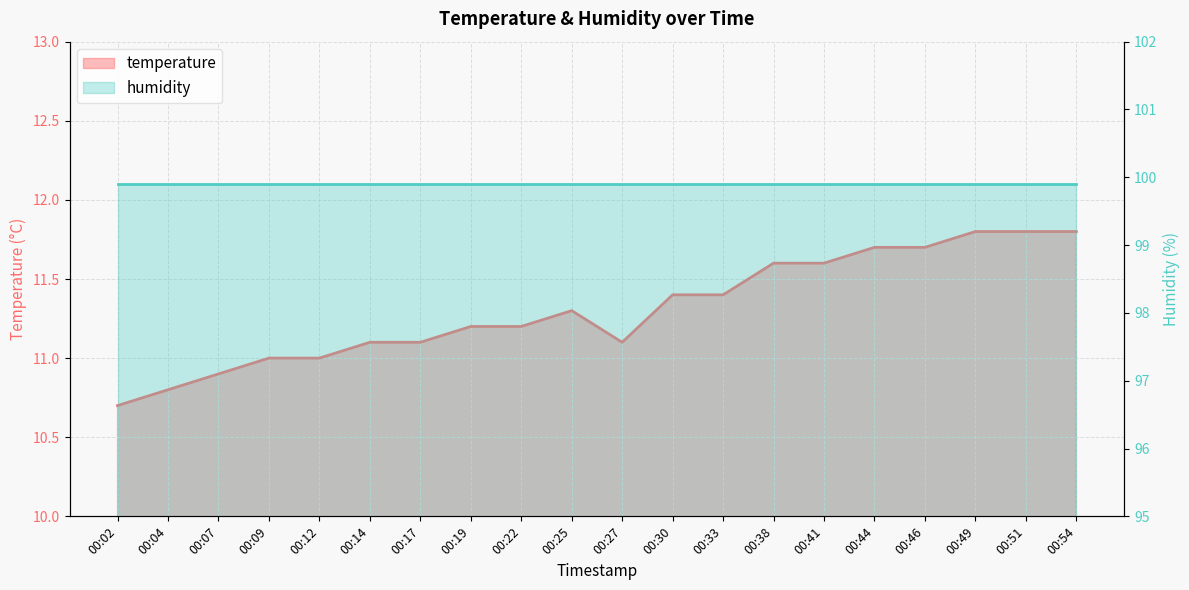

Does the chart display data point markers on the line(s)?

No